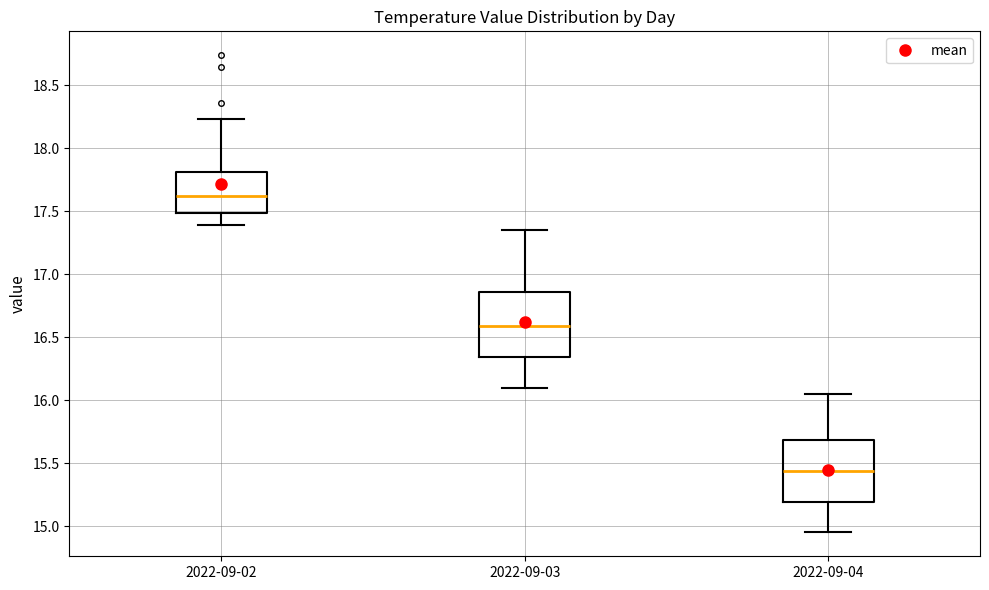

Which box has the lowest median line?

2022-09-04